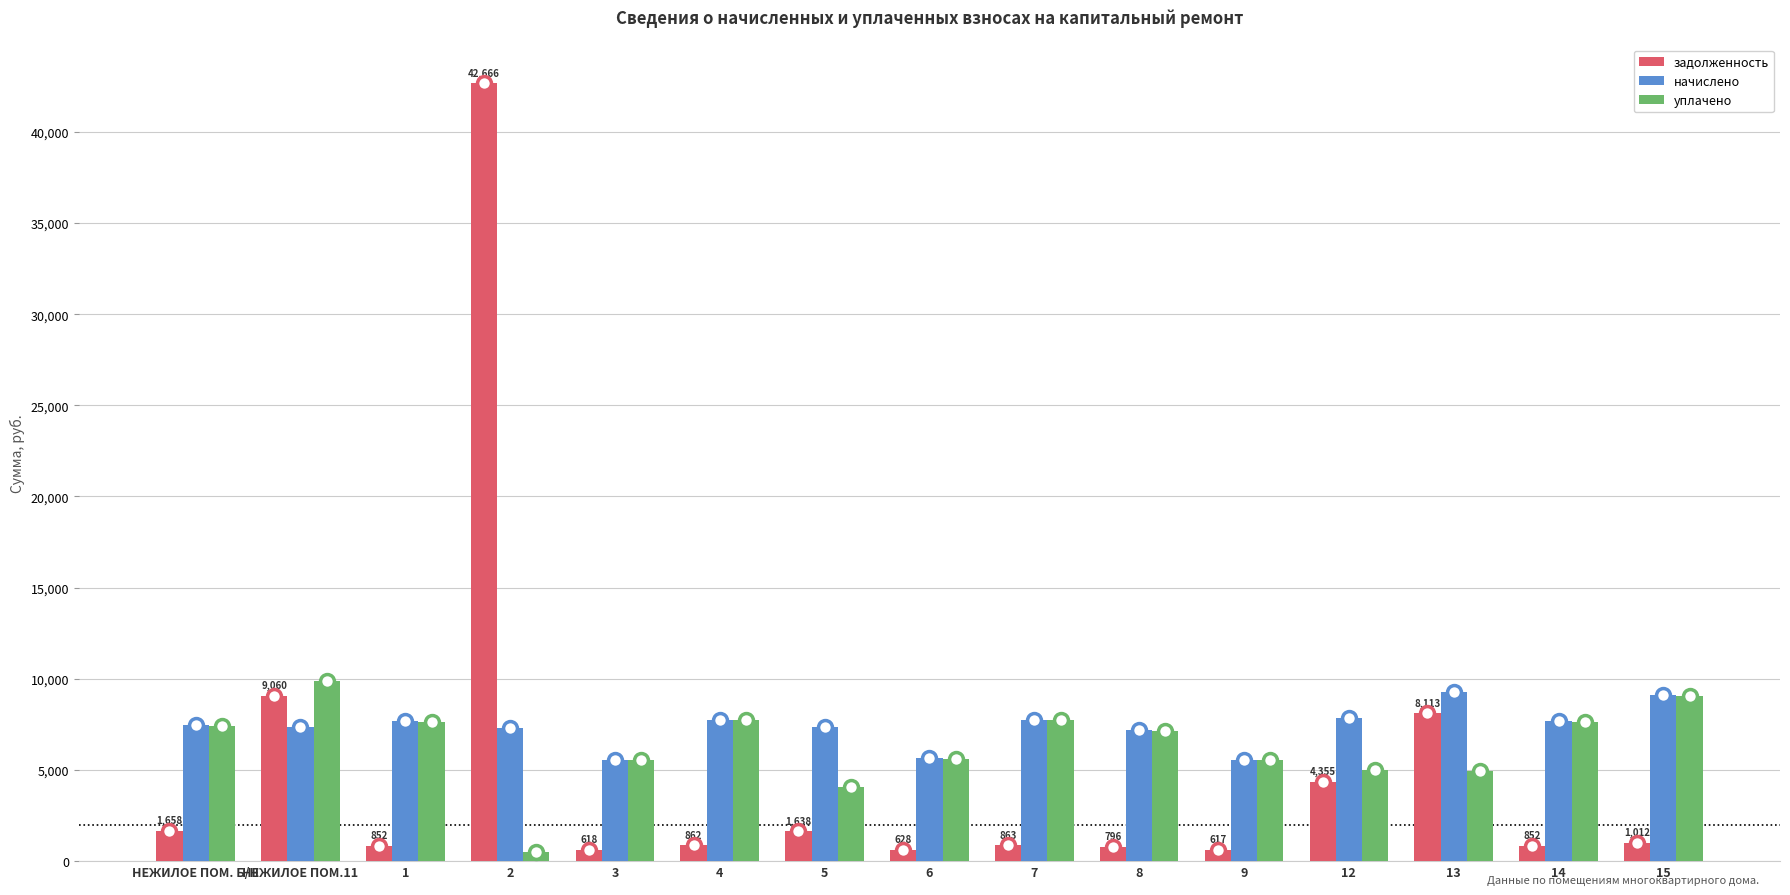

How many groups of bars are there?

15